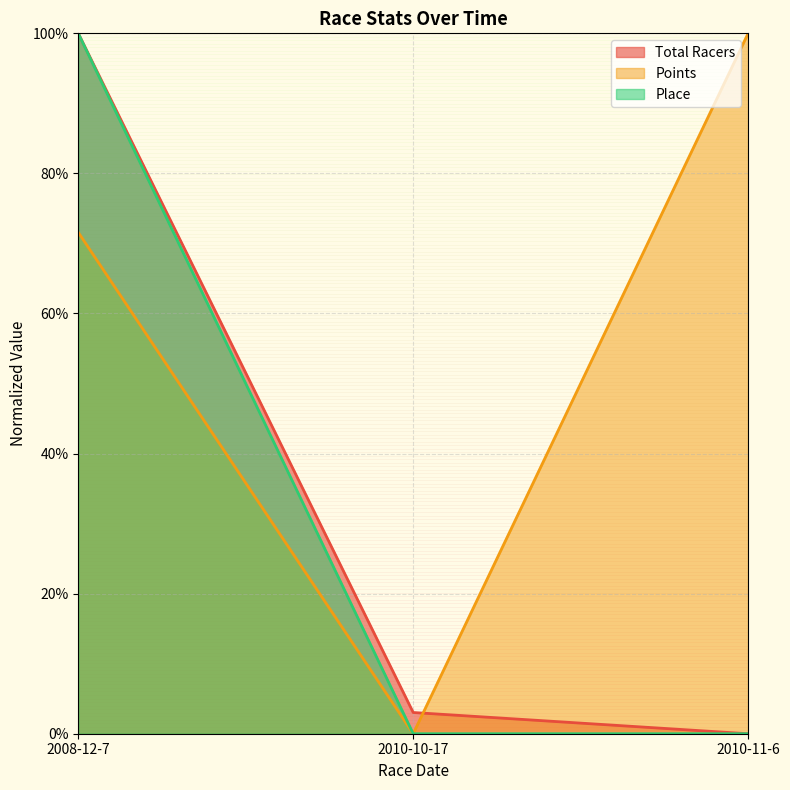

Rank the series at 2010-10-17 from highest to lowest value.

Total Racers, Points, Place